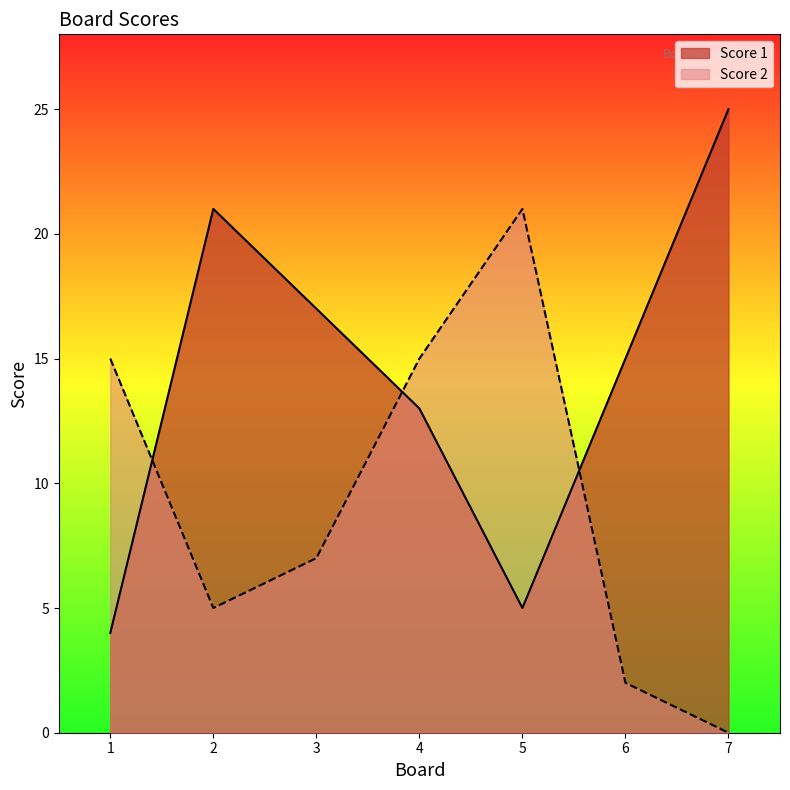

What is the lowest value of the Score 1 series?

4